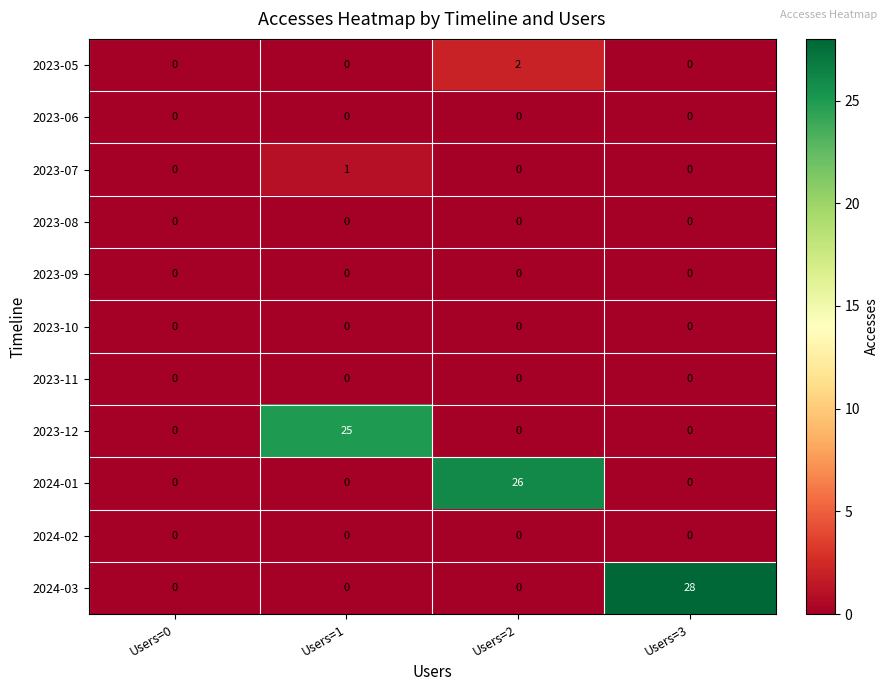

What is the spread (max minus min) of values at Users=2?

26